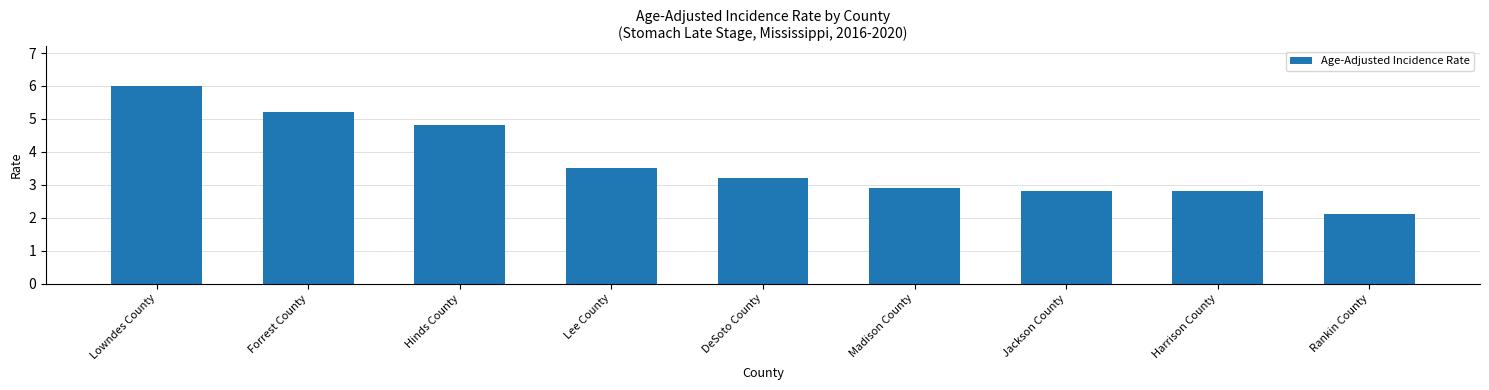

What value does the data have at Rankin County?

2.1